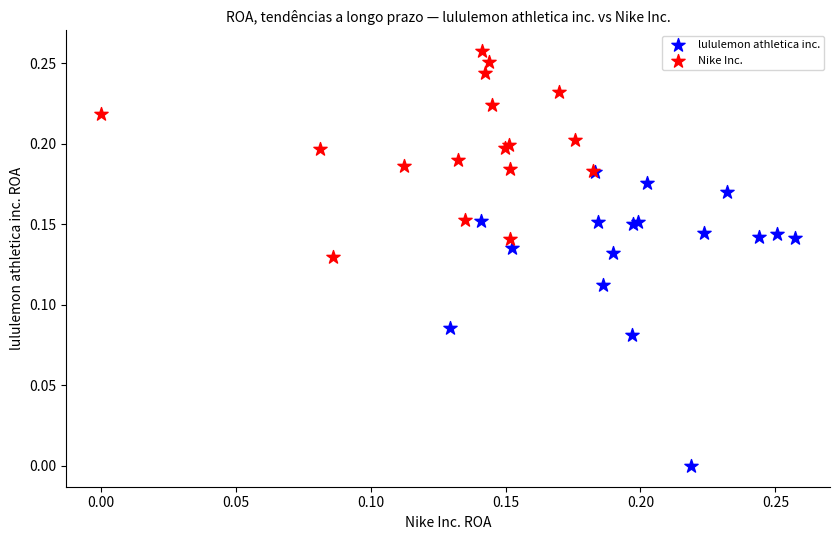

Which series contains the highest Y value?

Nike Inc.